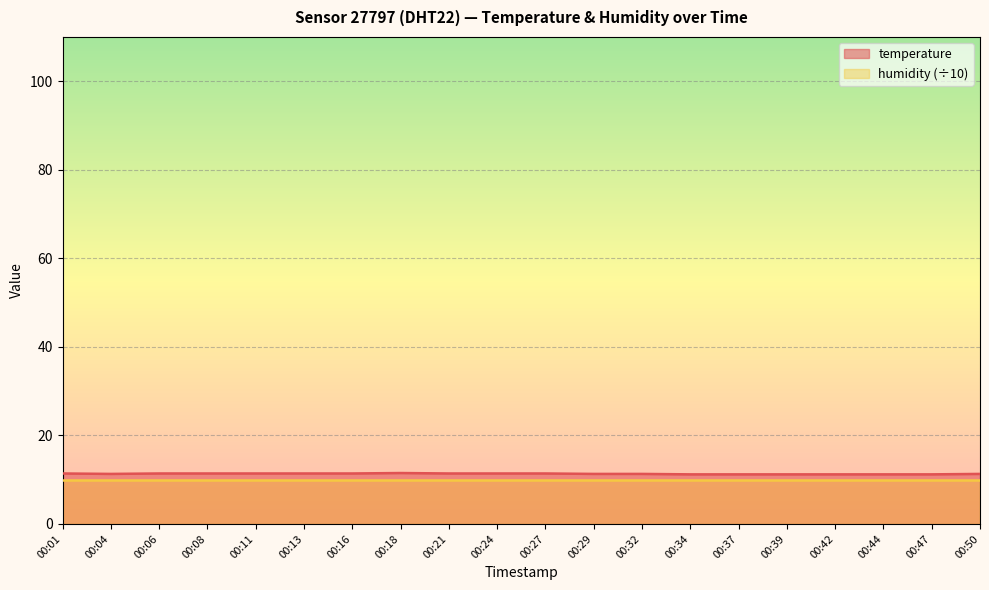

What is the ratio of the value at 00:50 to the value at 00:06?

1.0